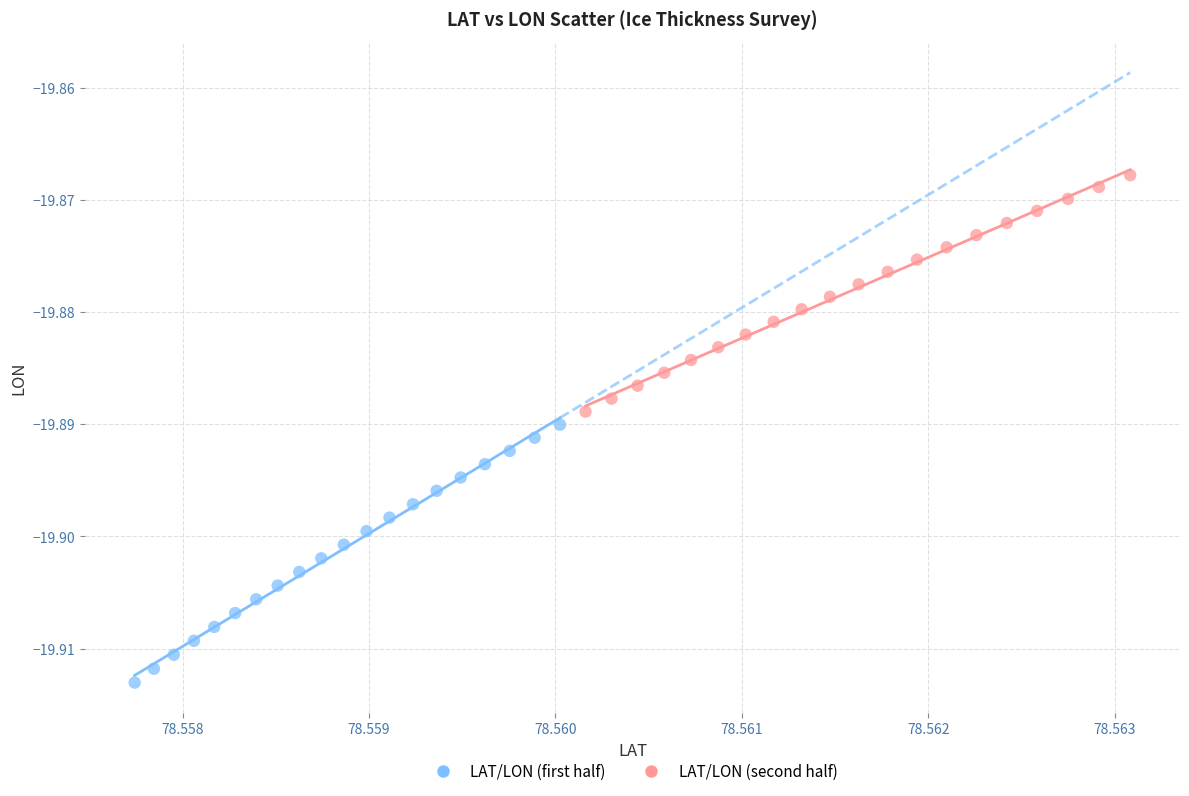

Which series has the largest Y range (max minus min)?

LAT/LON (first half)